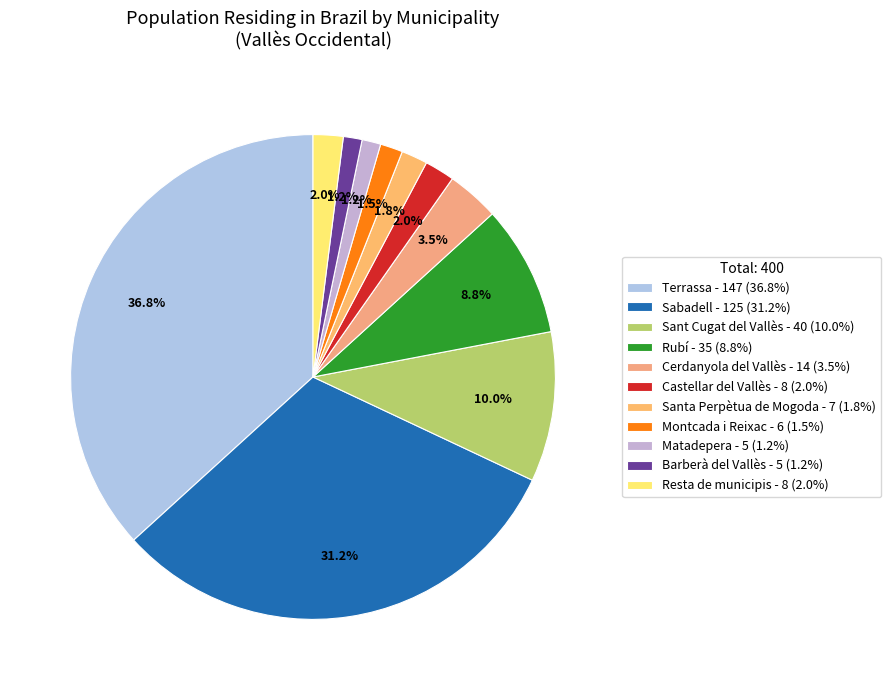

What is the change in value from Castellar del Vallès to Barberà del Vallès?

-3